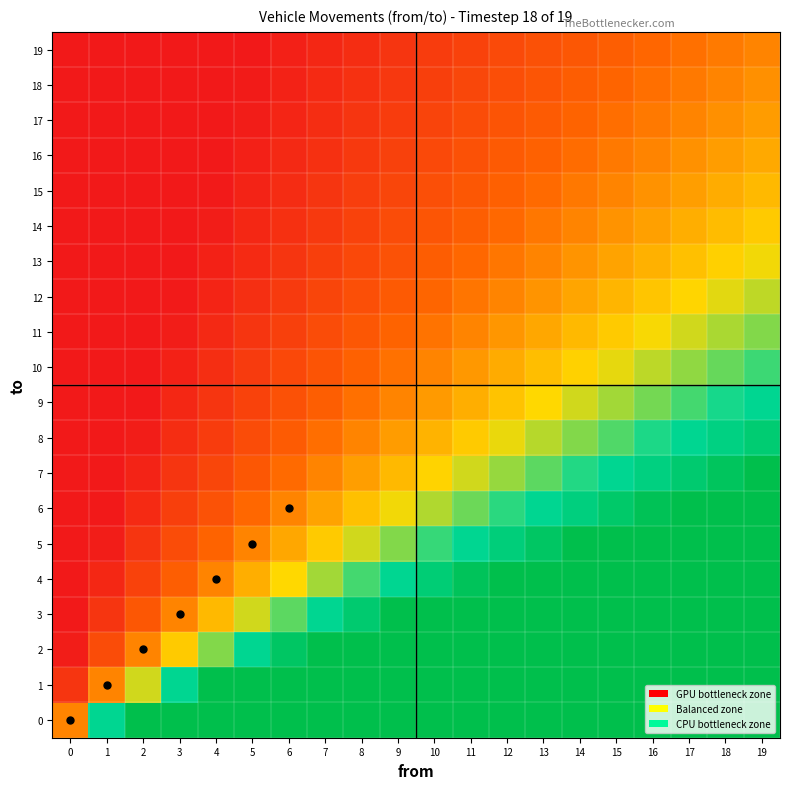

At 3, list the series in order from largest to smallest.

0, 1, 2, 3, 4, 5, 6, 7, 8, 9, 10, 11, 12, 13, 14, 15, 16, 17, 18, 19